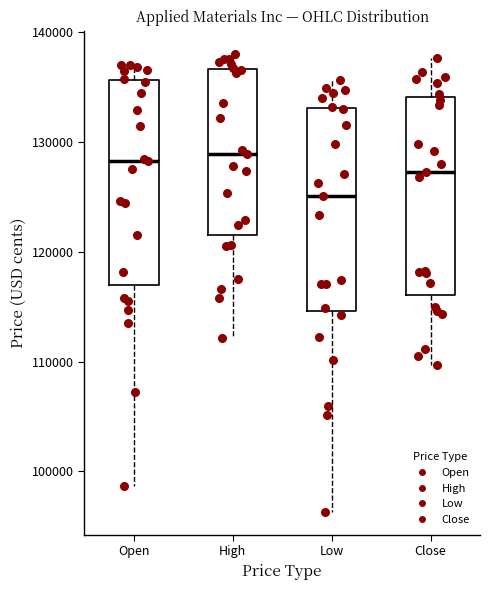

Where does the lower whisker of the box for Open end on the y-axis? The values are not printed on the chart, so give them approximately, as read against the axis.

99000